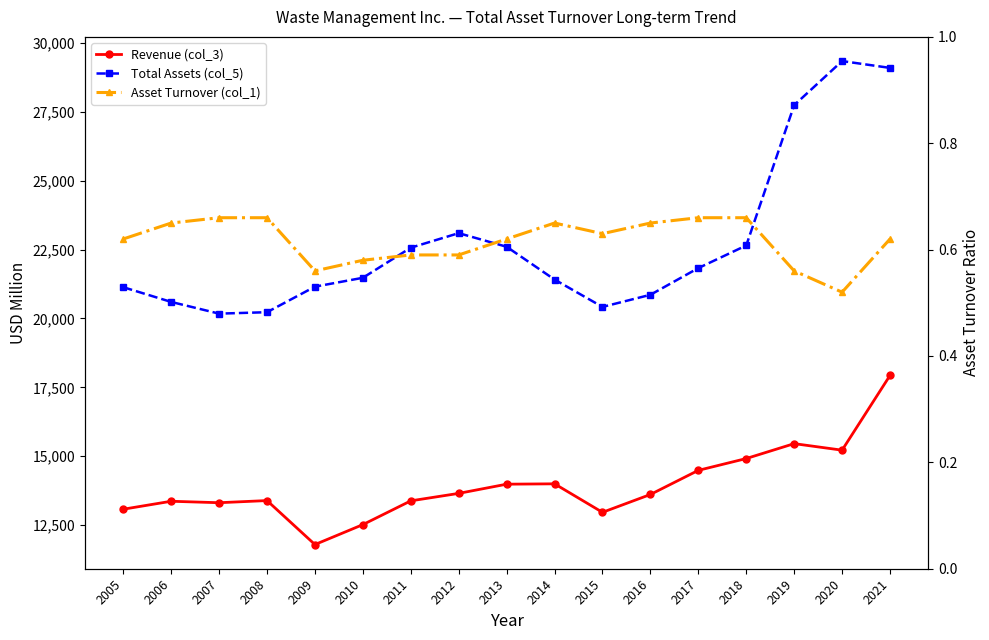

What is the value of the Revenue (col_3) point at the 5th from the left?

11791.0